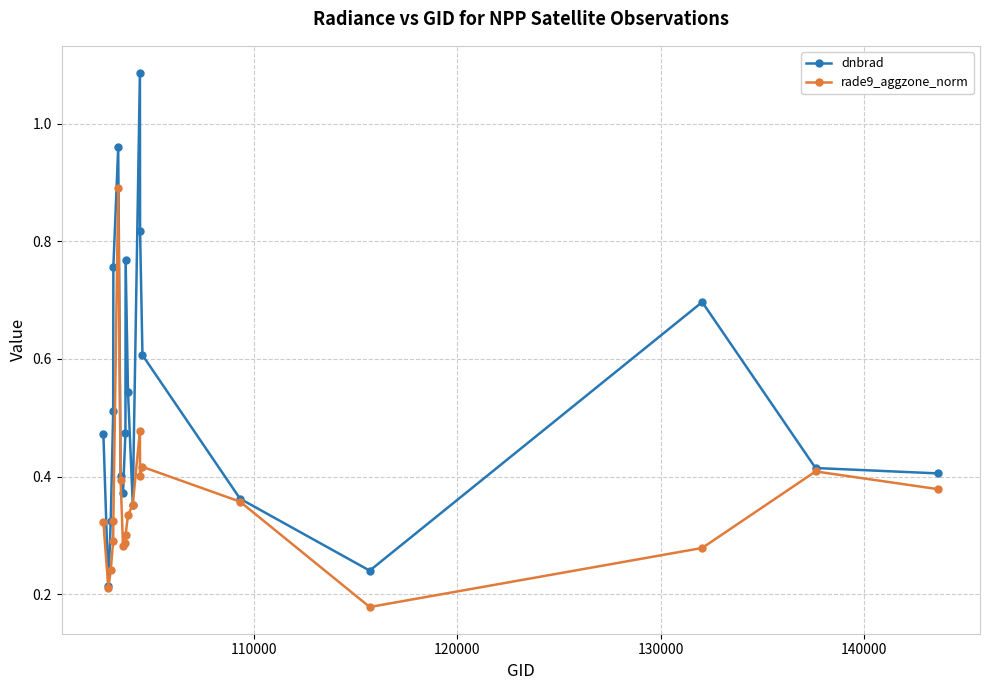

Rank the series by their average value, from highest to lowest.

dnbrad, rade9_aggzone_norm